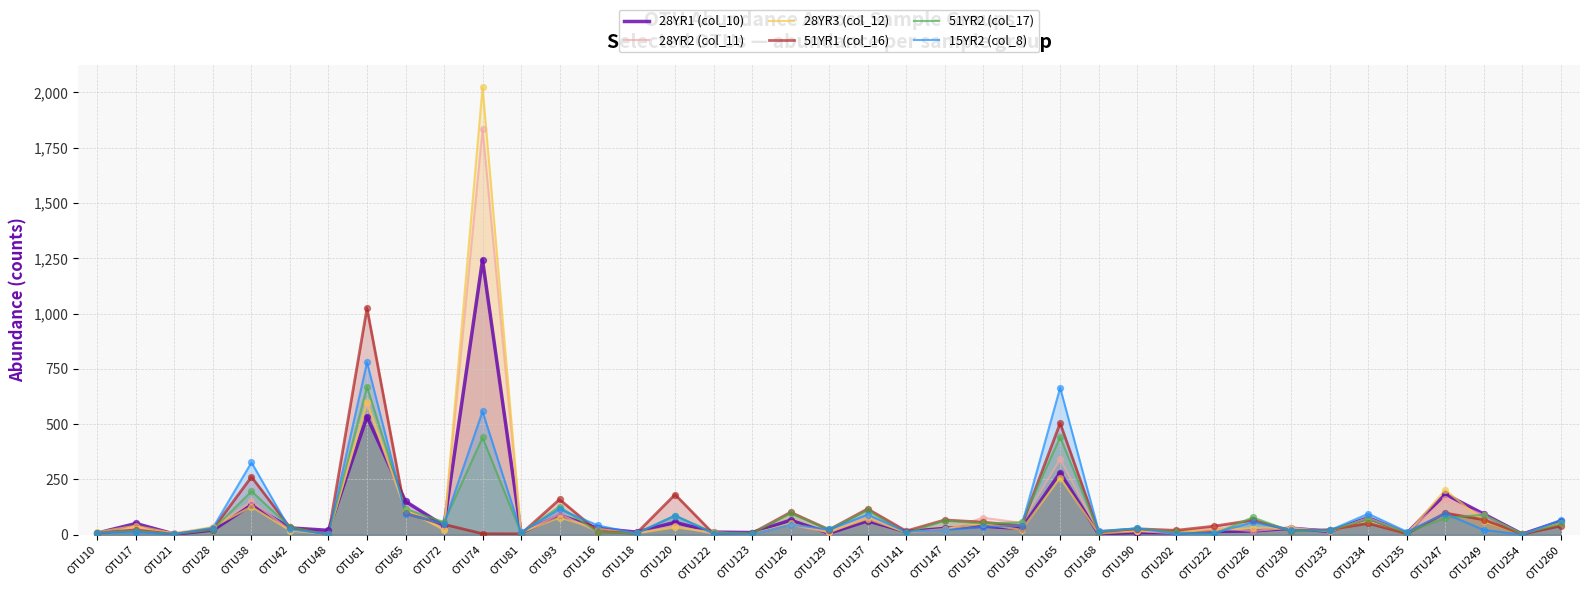

Which series contains the highest Y value?

28YR3 (col_12)